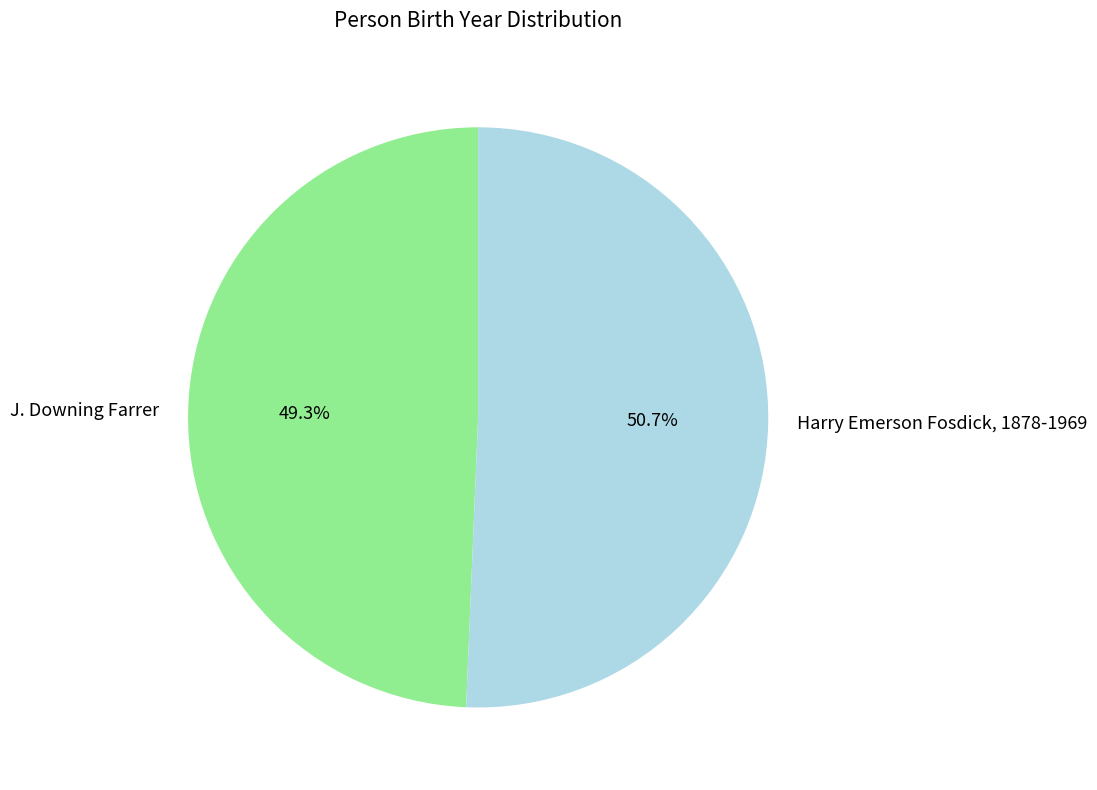

What is the ratio of the value at Harry Emerson Fosdick, 1878-1969 to the value at J. Downing Farrer?

1.0